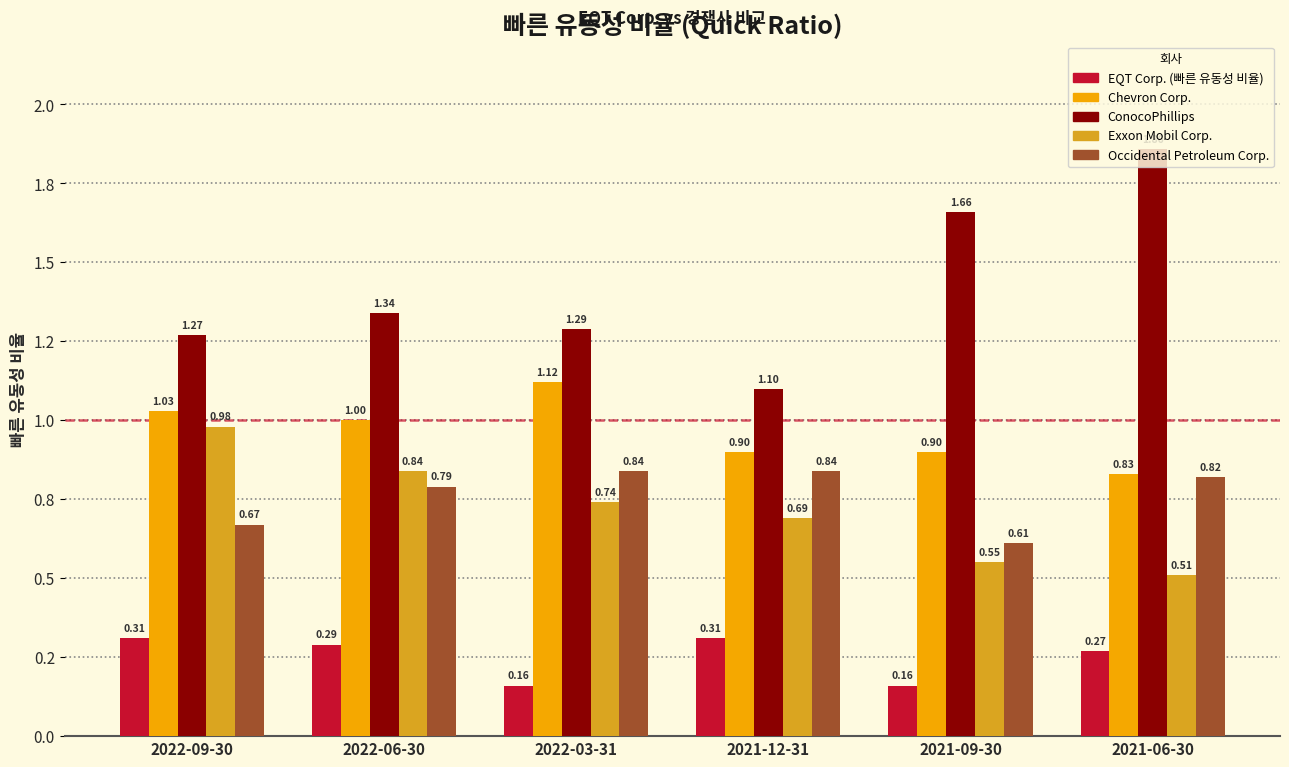

At how many categories does at least one series exceed 0?

6